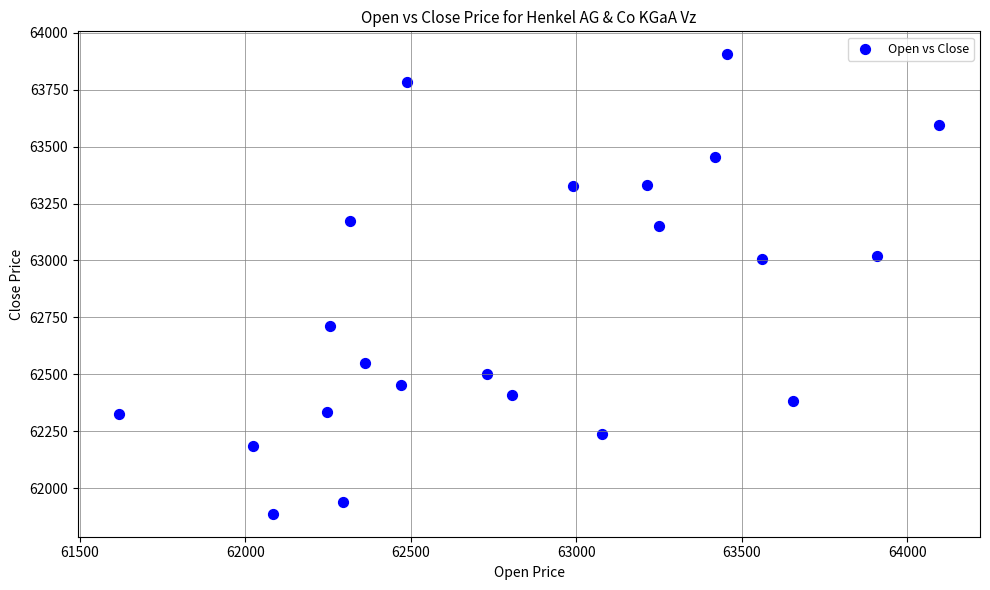

What is the range of Y values (max minus min)?

2019